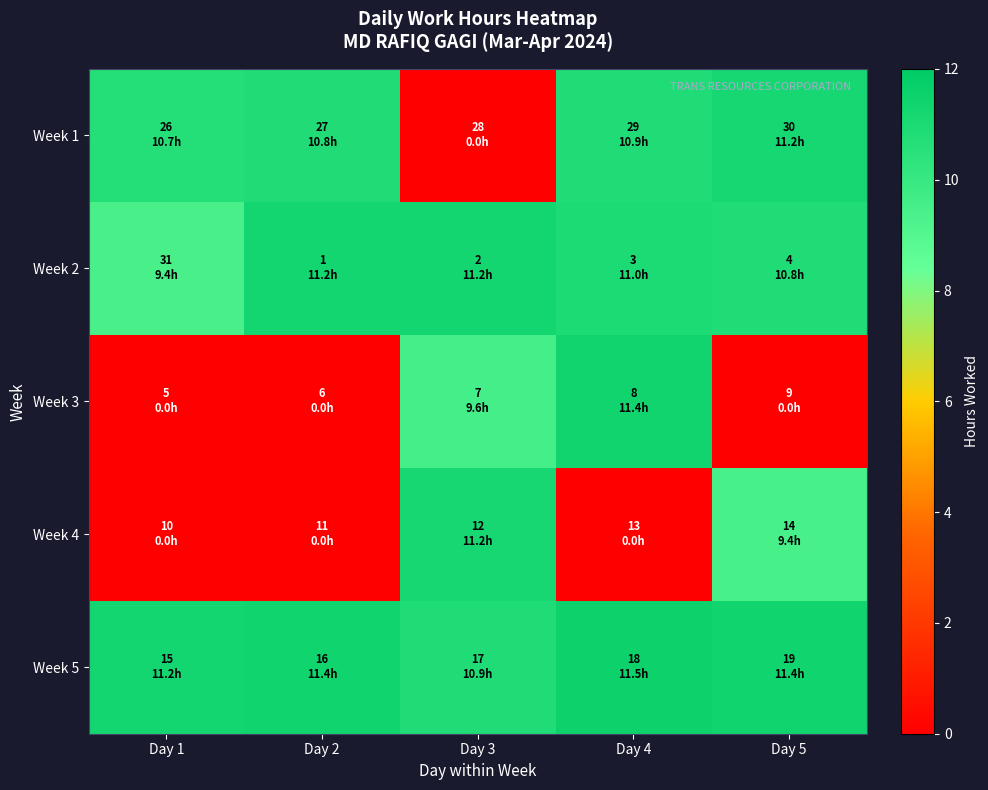

At which category does the chart reach its peak across all series?

Day 4